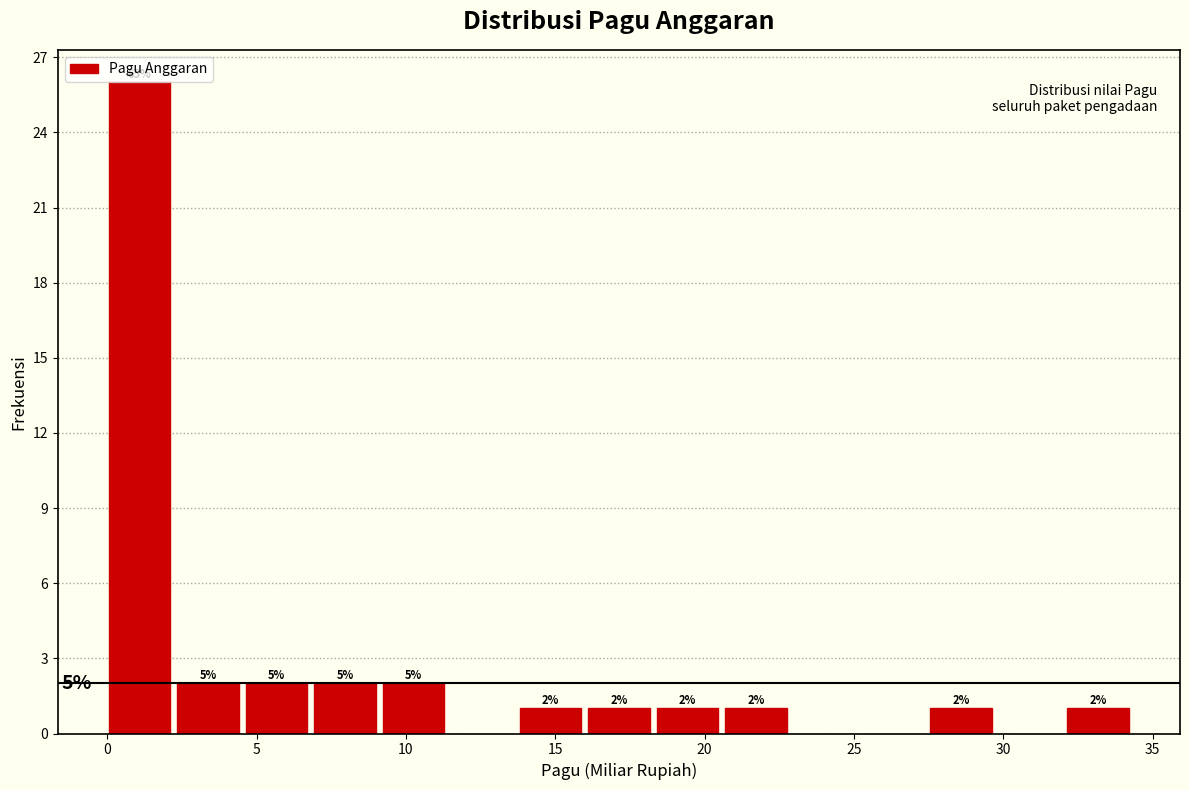

Which range on the x-axis has the tallest bar?

0.0 to 2.5